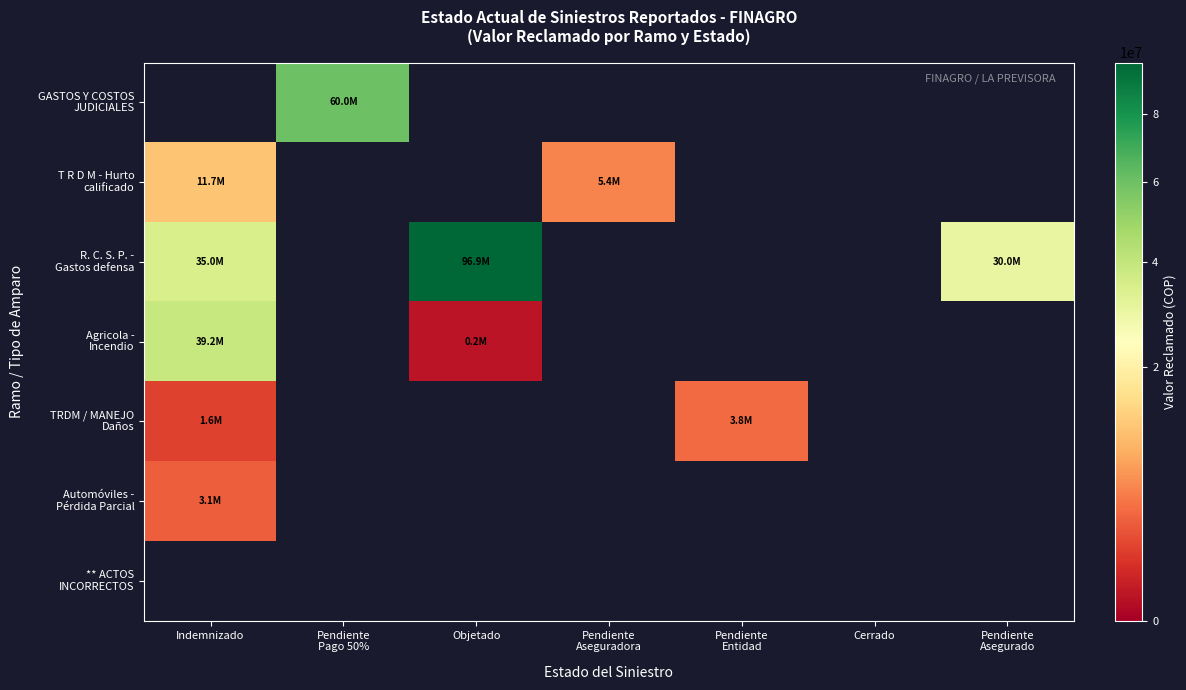

What is the difference between the maximum and minimum values in the R. C. S. P. - Gastos defensa series?

66910000.0